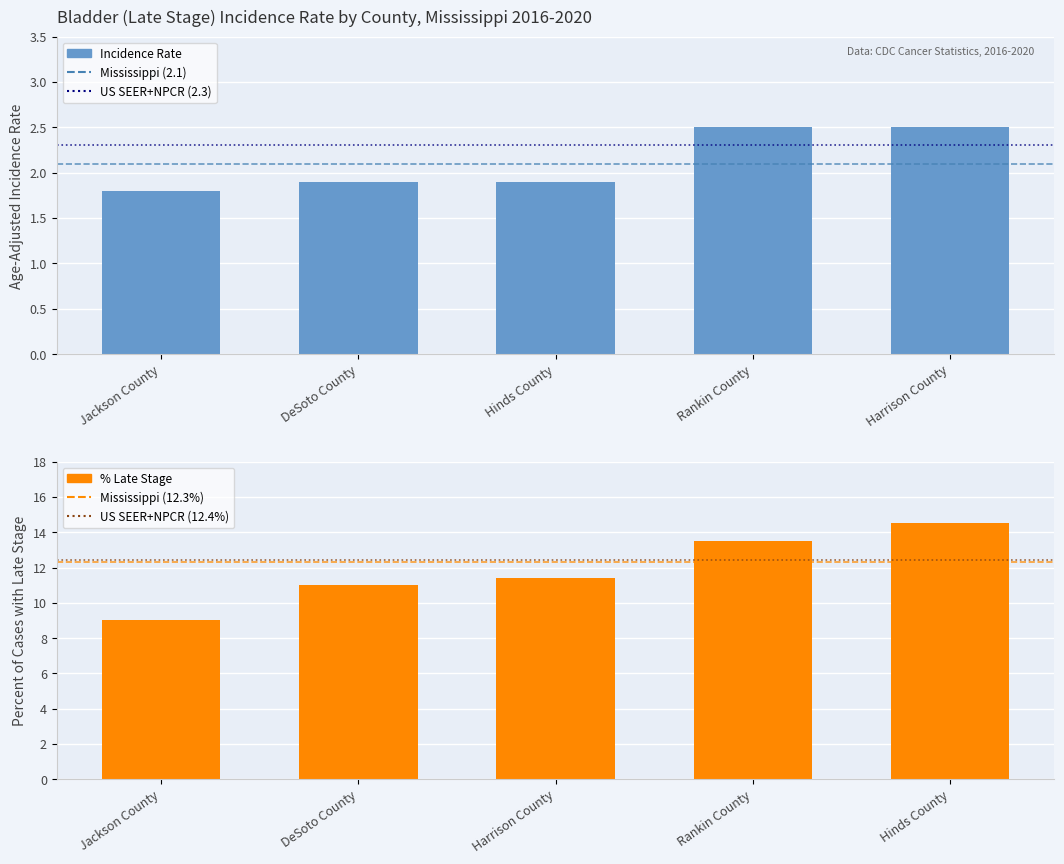

What is the difference between the maximum and minimum values in the Percent of Cases with Late Stage series?

5.5